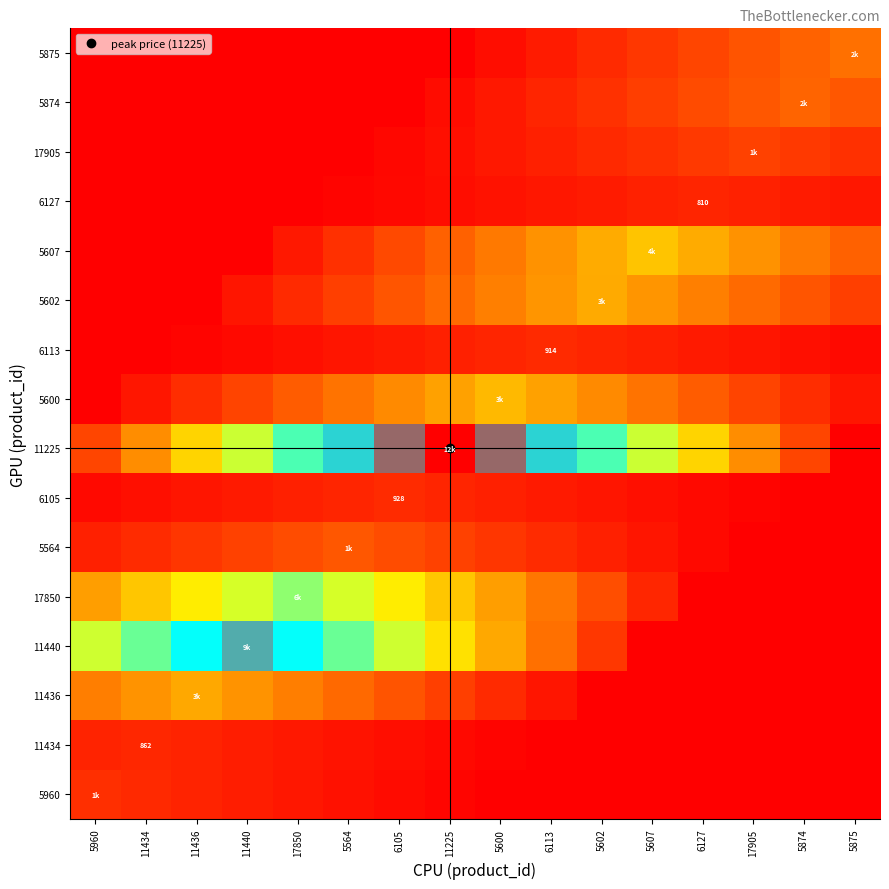

At which category is the sum across all series the highest?

11225